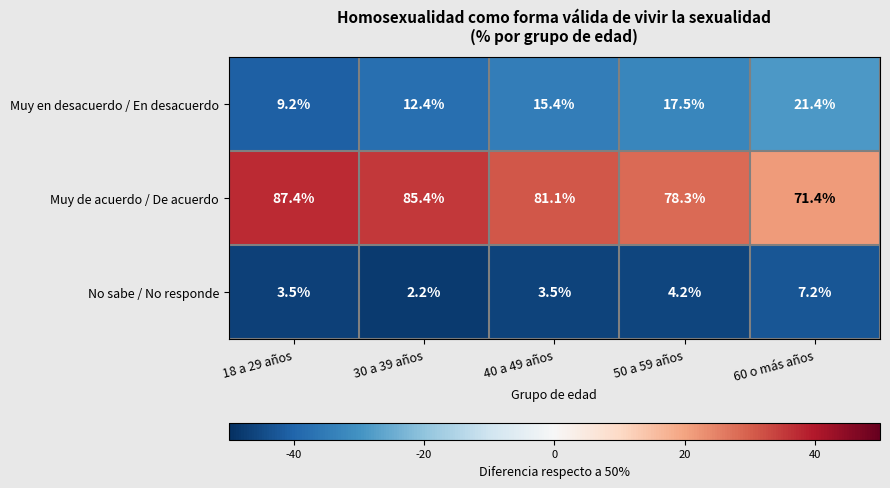

Which category has the highest value across all series?

18 a 29 años